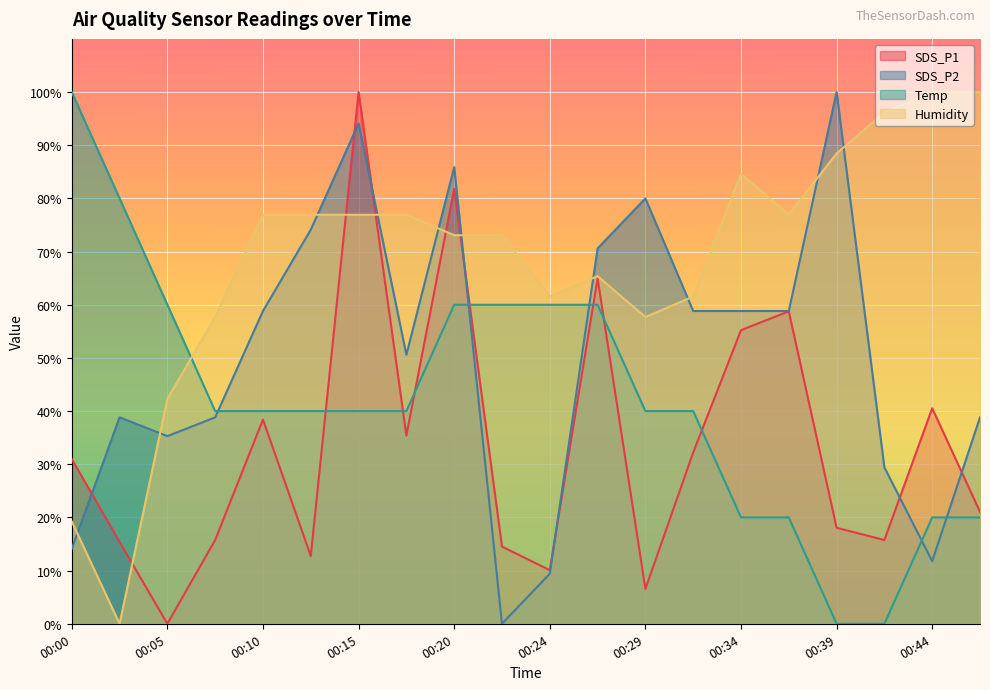

Reading left to right, extract all data points from this chart.

SDS_P1: 00:00=31.0	00:03=15.4	00:05=0.0	00:07=15.8	00:10=38.4	00:12=12.7	00:15=100.0	00:17=35.4	00:20=81.8	00:22=14.5	00:24=10.1	00:27=65.0	00:29=6.5	00:32=32.2	00:34=55.2	00:37=58.8	00:39=18.1	00:42=15.8	00:44=40.5	00:46=21.1
SDS_P2: 00:00=14.1	00:03=38.8	00:05=35.3	00:07=38.8	00:10=58.8	00:12=74.1	00:15=94.1	00:17=50.6	00:20=85.9	00:22=0.0	00:24=9.4	00:27=70.6	00:29=80.0	00:32=58.8	00:34=58.8	00:37=58.8	00:39=100.0	00:42=29.4	00:44=11.8	00:46=38.8
Temp: 00:00=100.0	00:03=80.0	00:05=60.0	00:07=40.0	00:10=40.0	00:12=40.0	00:15=40.0	00:17=40.0	00:20=60.0	00:22=60.0	00:24=60.0	00:27=60.0	00:29=40.0	00:32=40.0	00:34=20.0	00:37=20.0	00:39=0.0	00:42=0.0	00:44=20.0	00:46=20.0
Humidity: 00:00=19.2	00:03=0.0	00:05=42.3	00:07=57.7	00:10=76.9	00:12=76.9	00:15=76.9	00:17=76.9	00:20=73.1	00:22=73.1	00:24=61.5	00:27=65.4	00:29=57.7	00:32=61.5	00:34=84.6	00:37=76.9	00:39=88.5	00:42=96.2	00:44=100.0	00:46=100.0